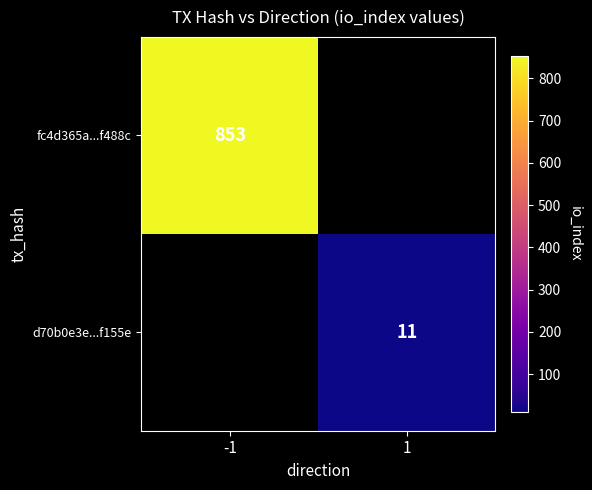

True or false: fc4d365a...f488c has a value of 1402 at -1.

False